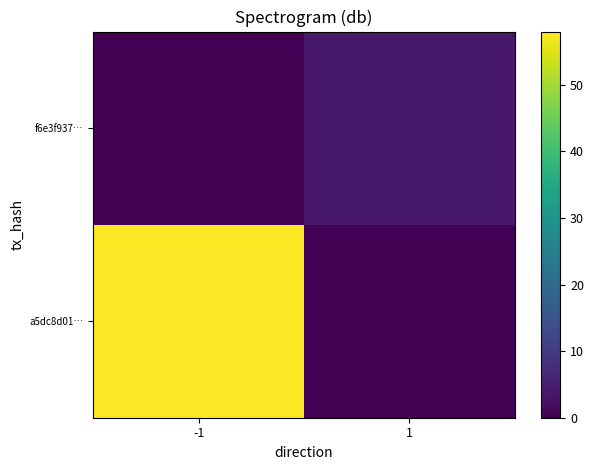

What is the total value across all series at -1?

58